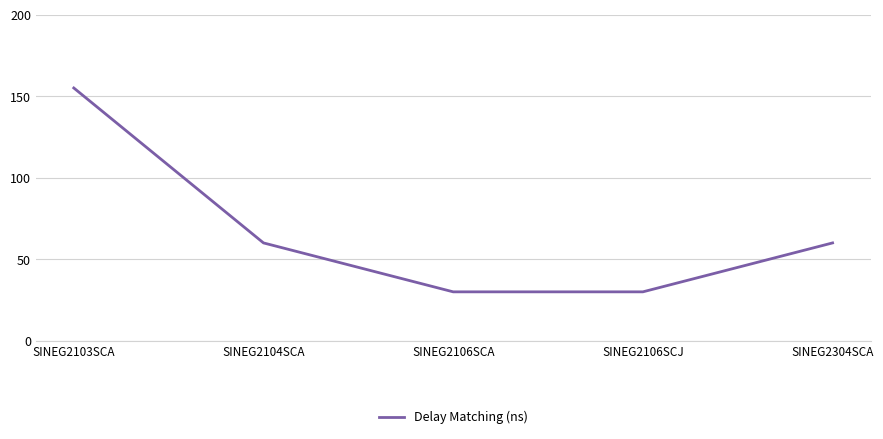

True or false: there are more than 2 points higher than both neighbors.

False